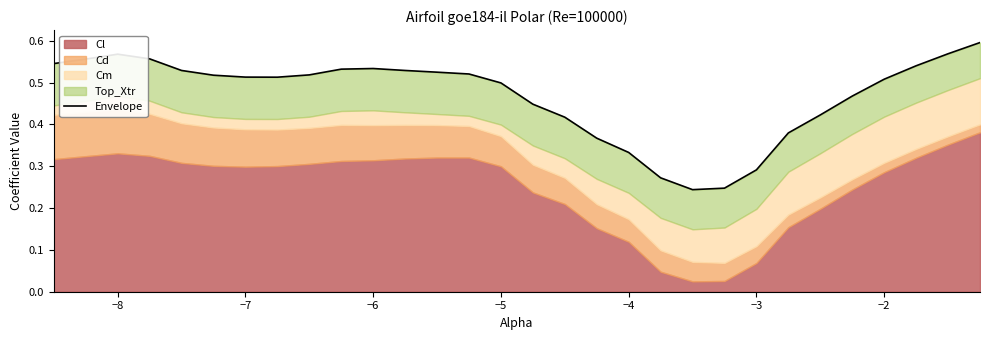

What is the maximum value shown in the chart?

0.6